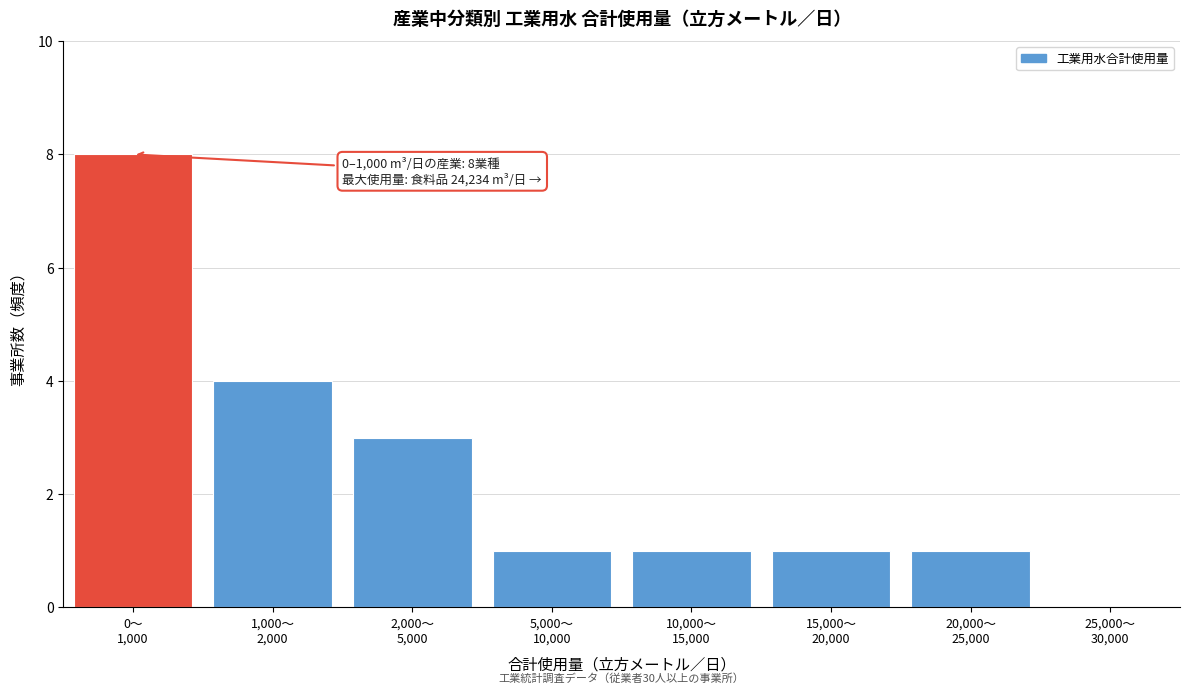

What is the sum of all values?

19